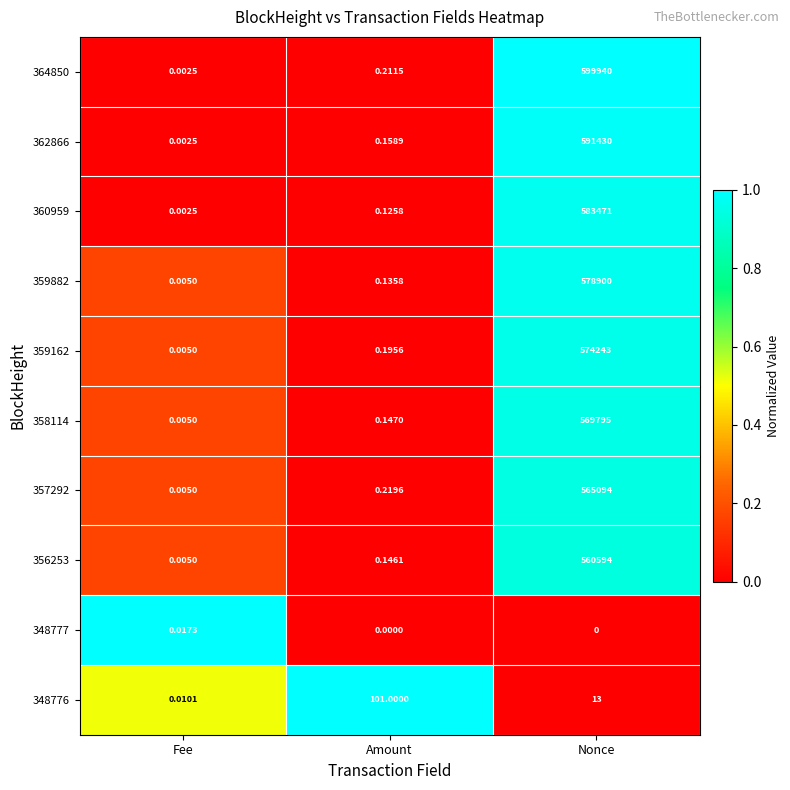

At which category does the chart reach its peak across all series?

Nonce